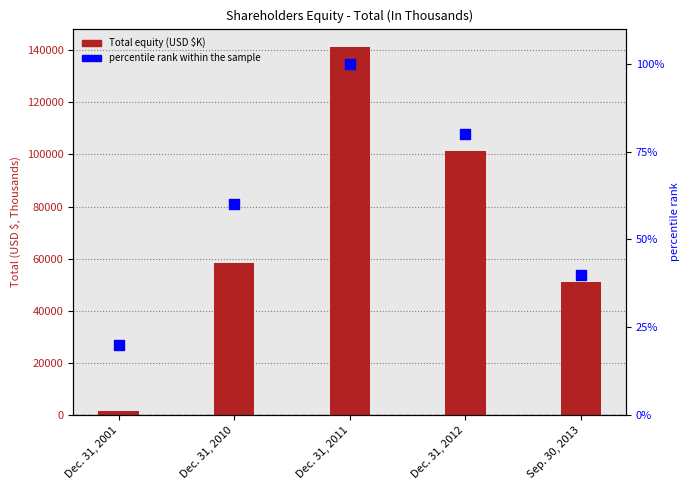

At which category is the sum across all series the highest?

Dec. 31, 2011